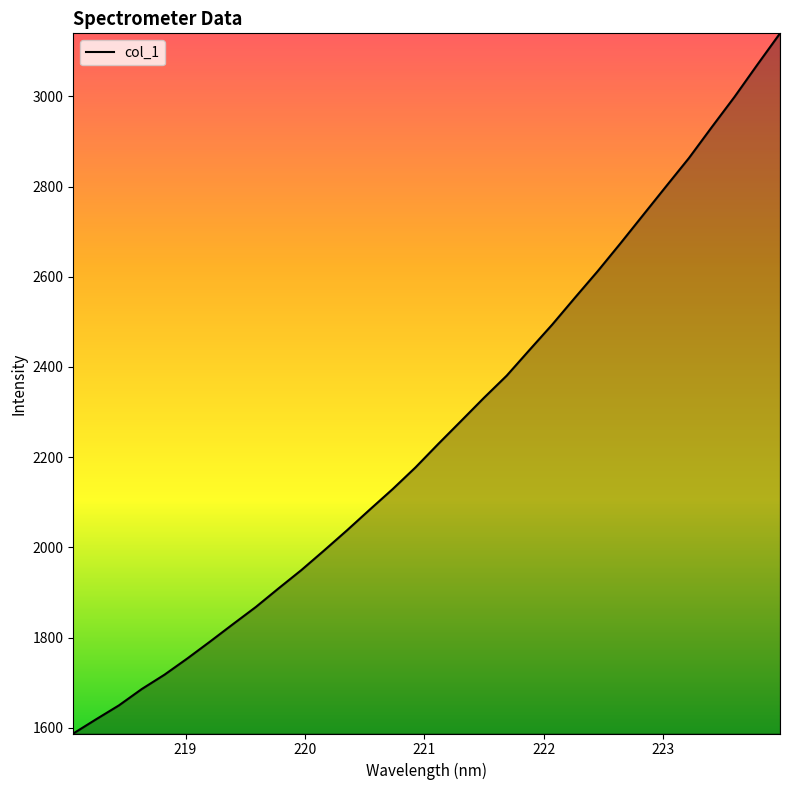

What is the average value?

2260.0